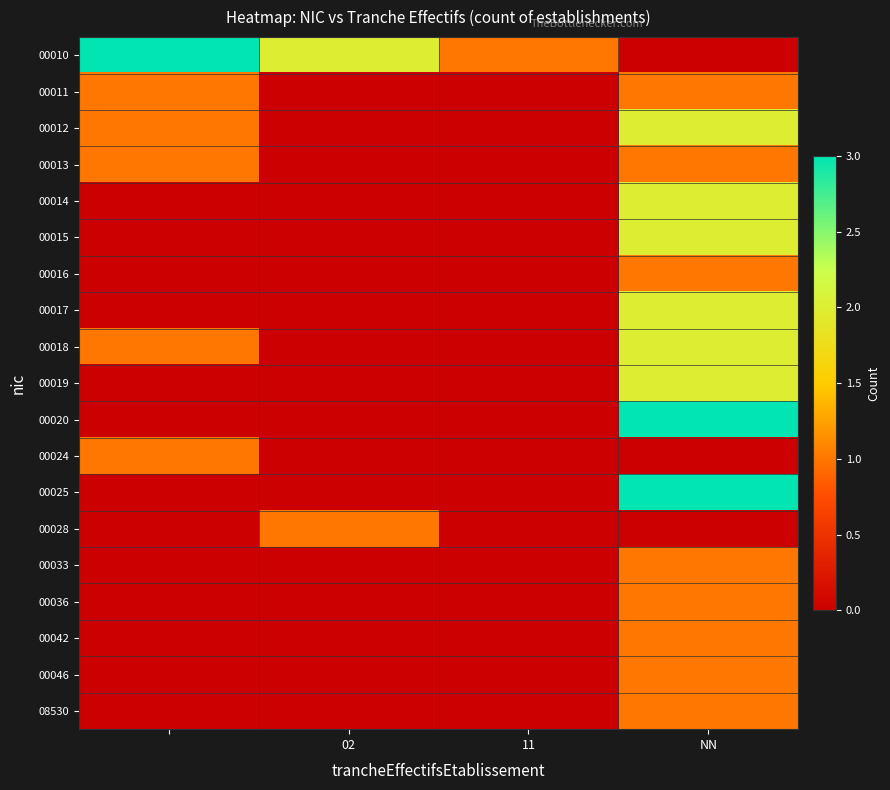

How many data points does each series have?

4